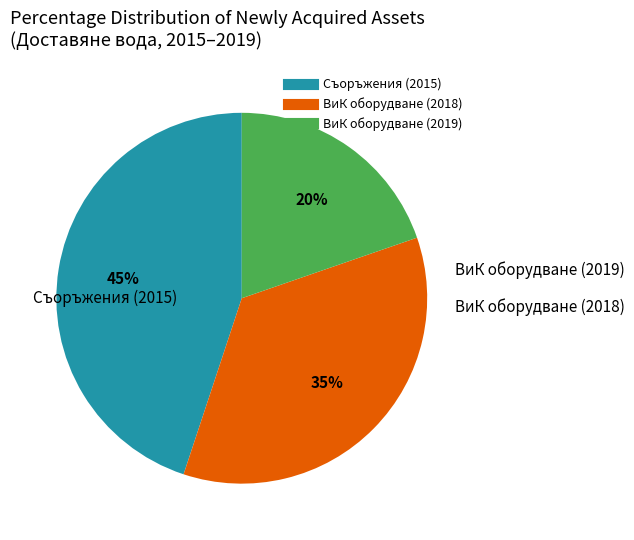

How many segments does this pie chart have?

3